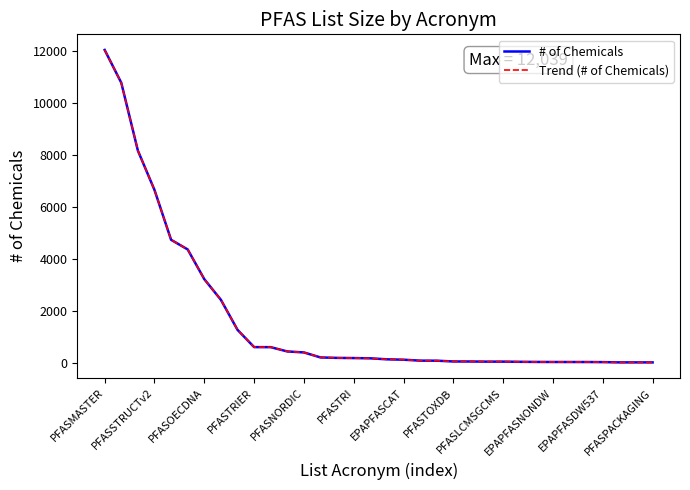

Does the chart have visible grid lines?

No